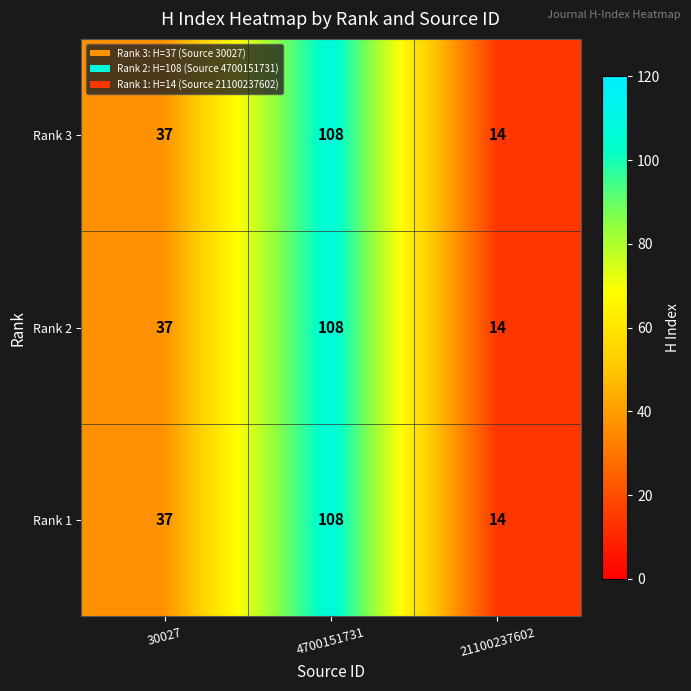

Where is Rank 3 nearest to the value 61?

30027